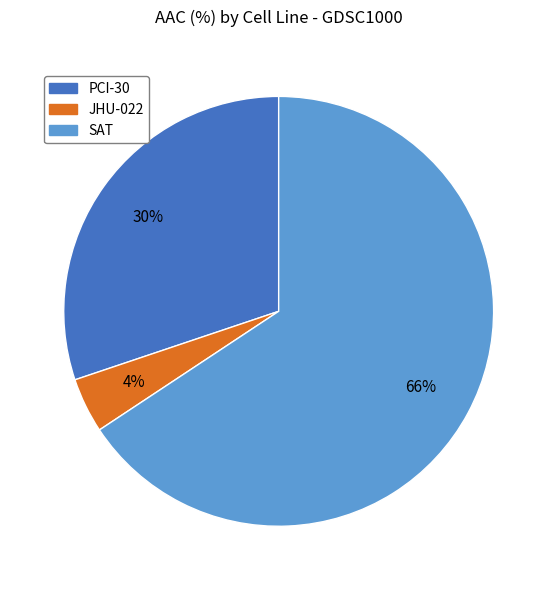

Does SAT represent more than half of the total?

Yes